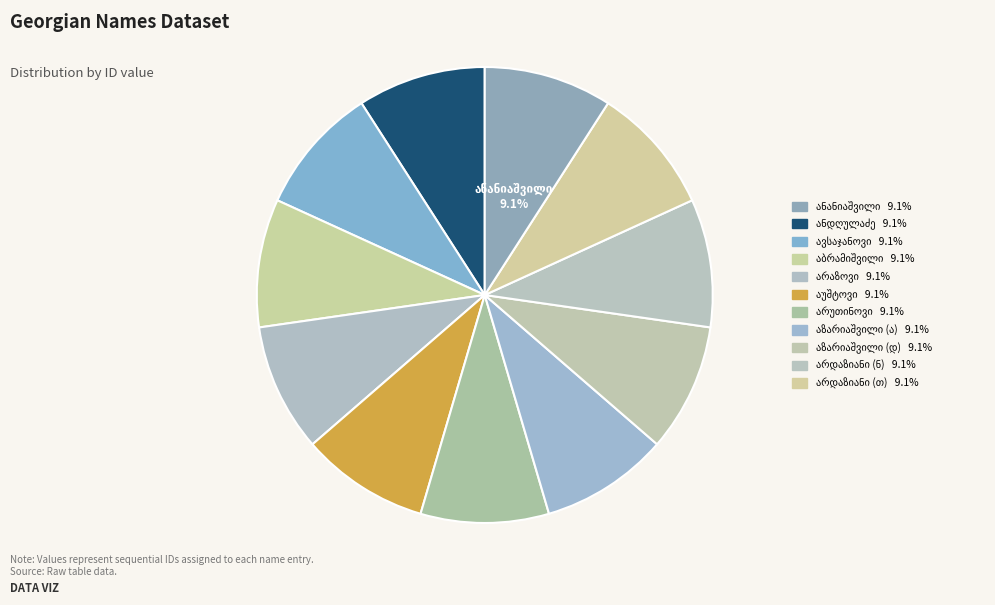

Count the number of slices in the pie.

11